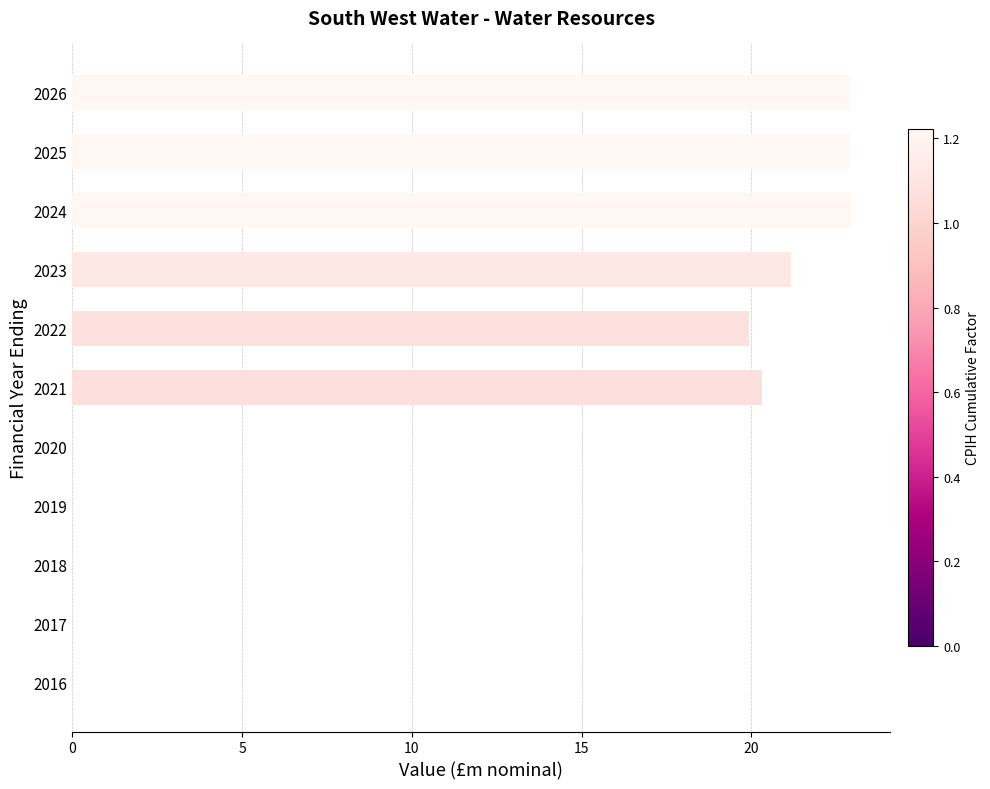

True or false: the data shows 31.9 at 2024.

False